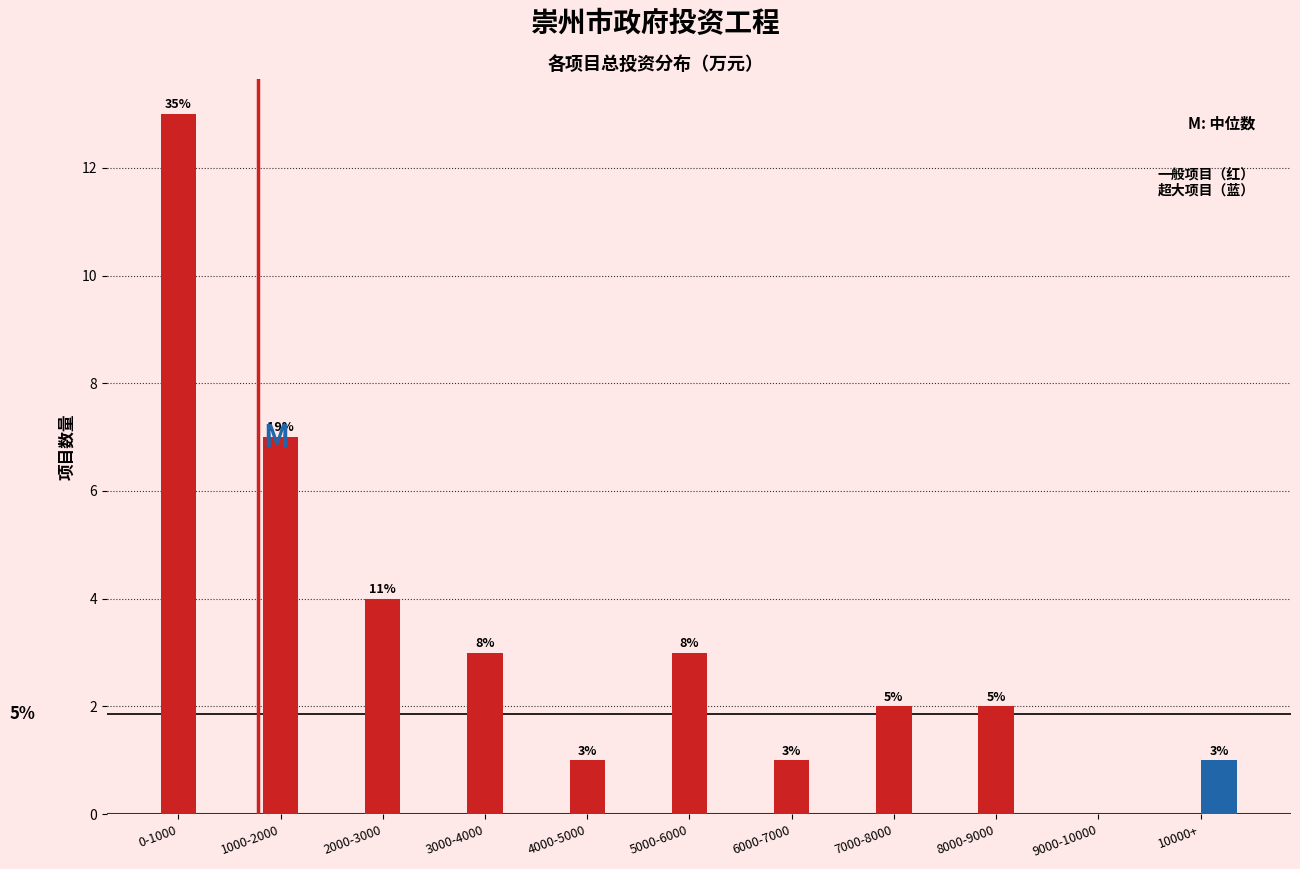

At which category is the sum across all series the highest?

0-1000